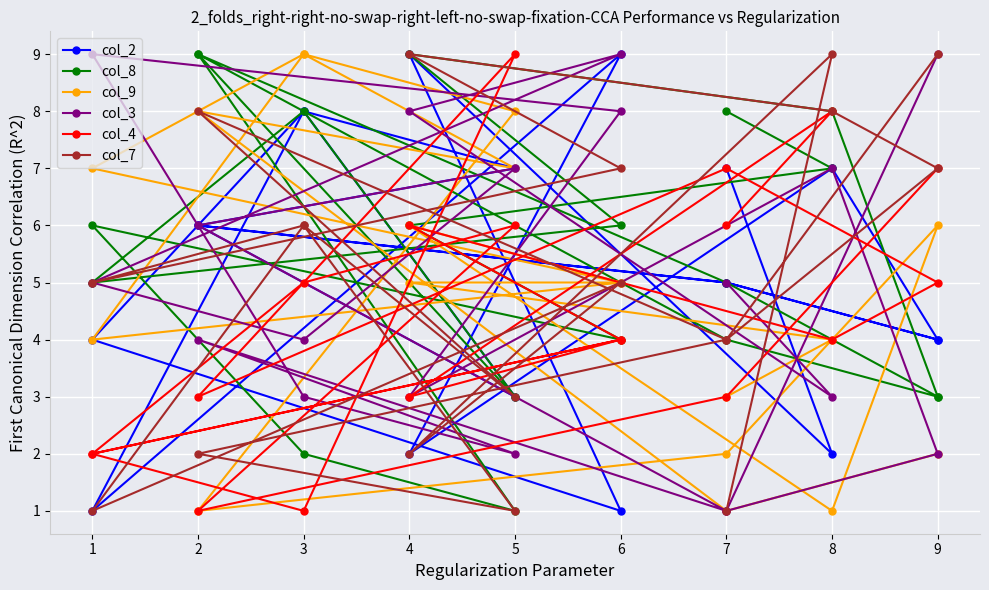

What is the value of the col_4 point at the 2nd from the left?

3